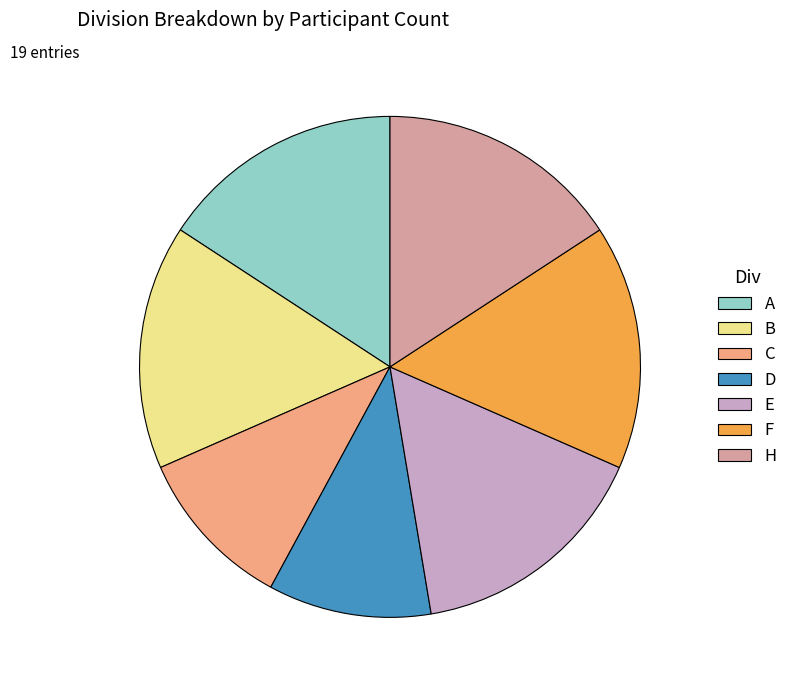

What is the ratio of the value at A to the value at B?

1.0